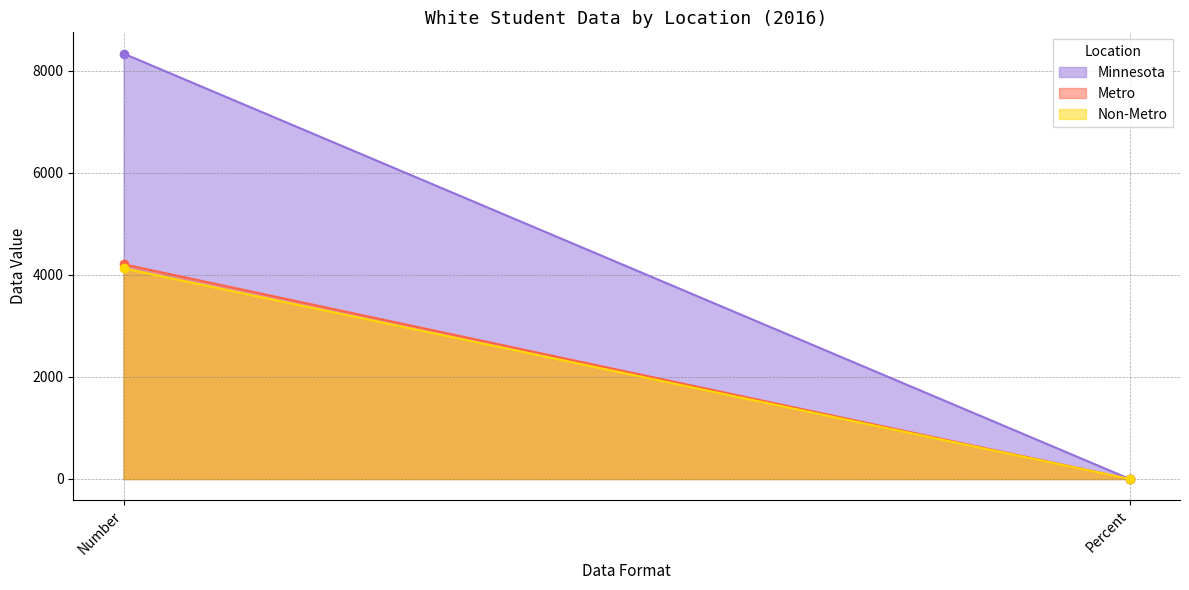

What is the sum of the Non-Metro values at Percent and Number?

4129.1